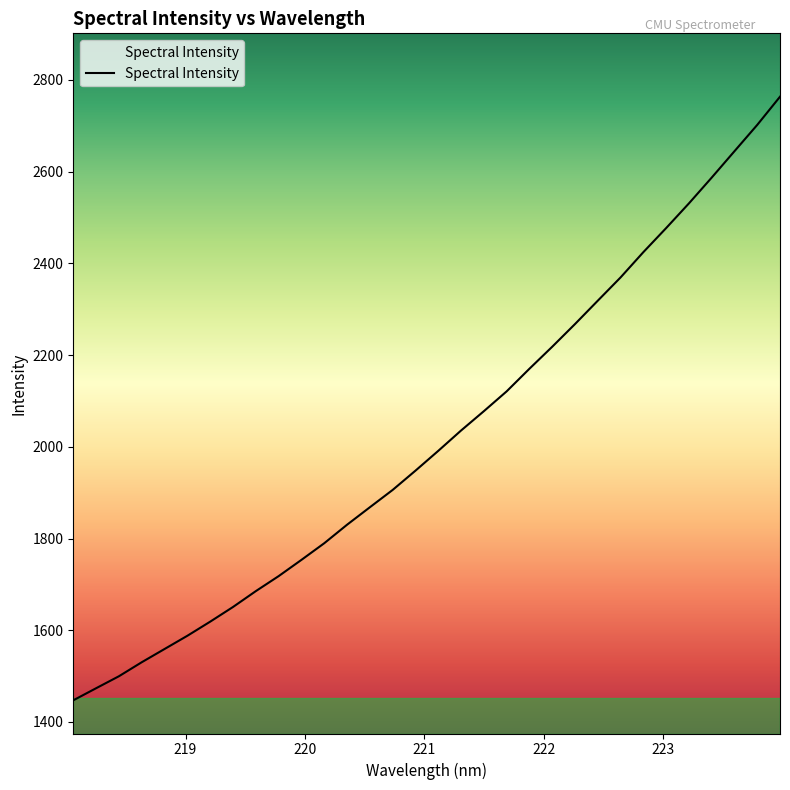

What is the minimum value shown in the chart?

1447.3